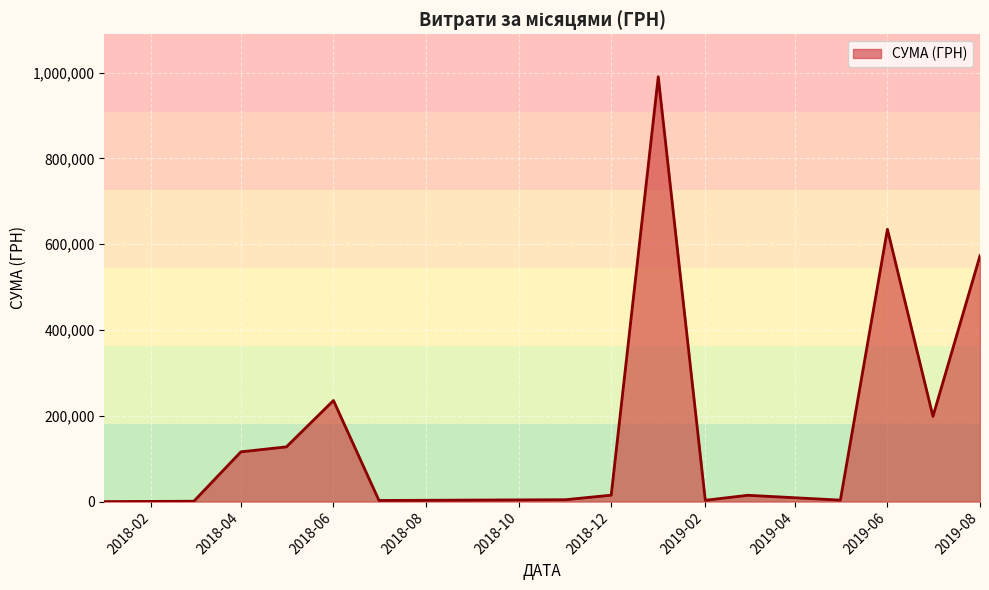

What is the difference between the maximum and minimum values?

990196.6